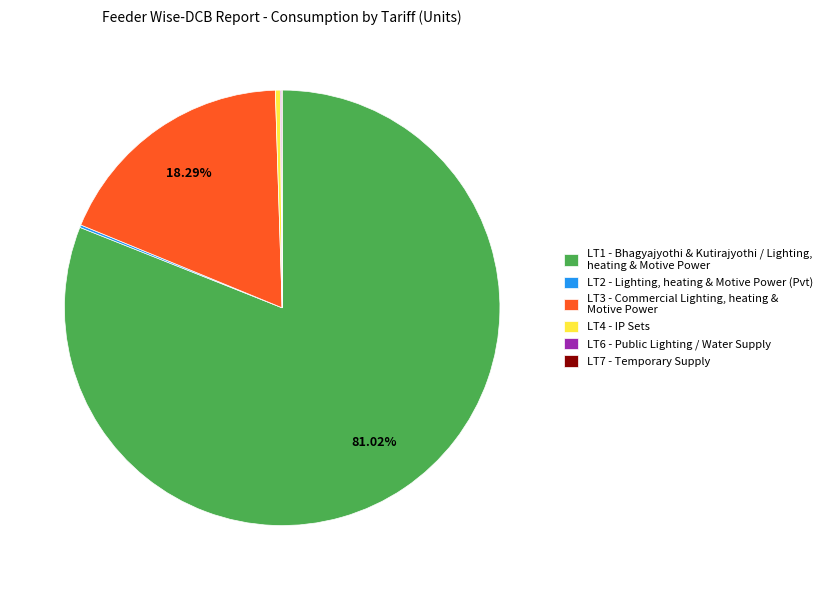

Is LT1 the majority of the pie?

Yes